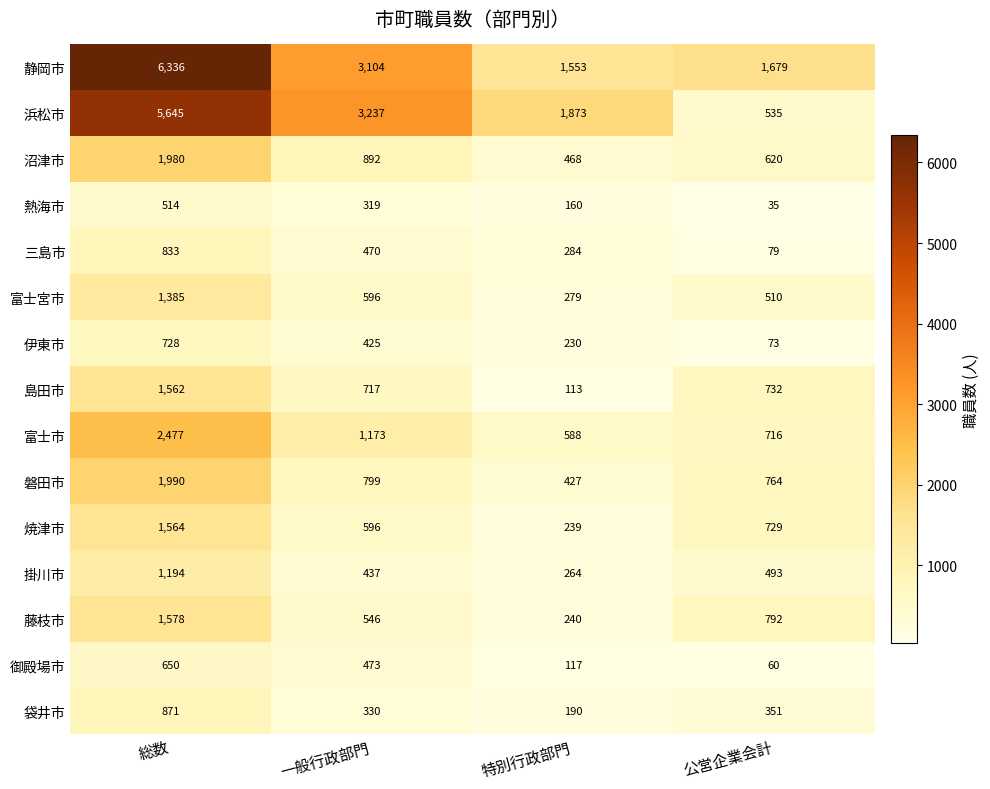

What is the difference between the second highest and second lowest values in the 浜松市 series?

1364